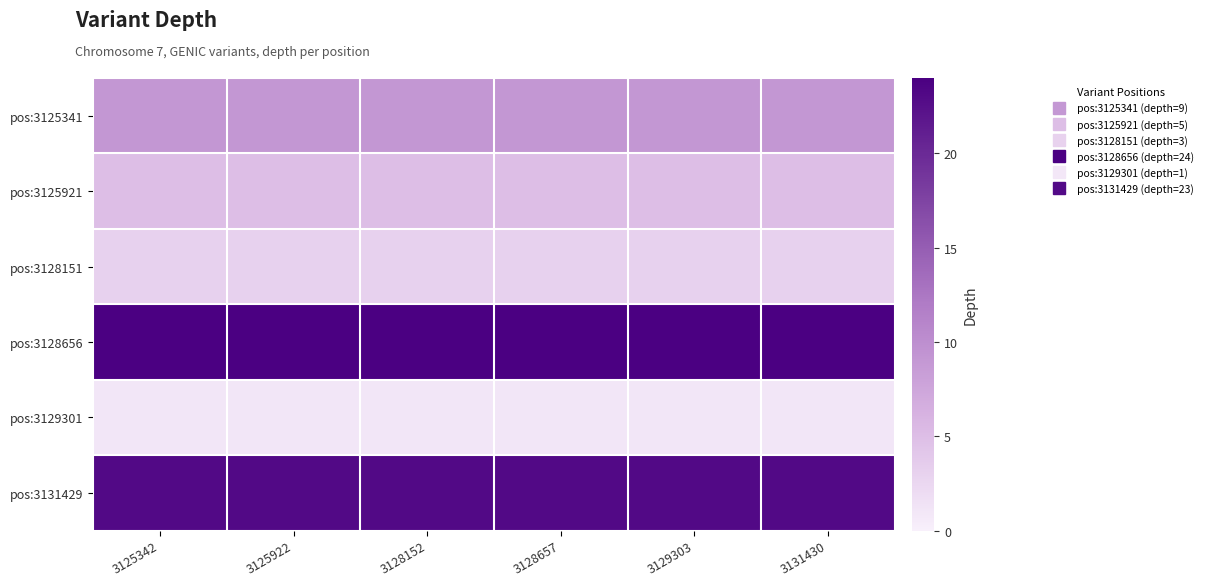

Which series has the largest range (max minus min)?

pos:3125341